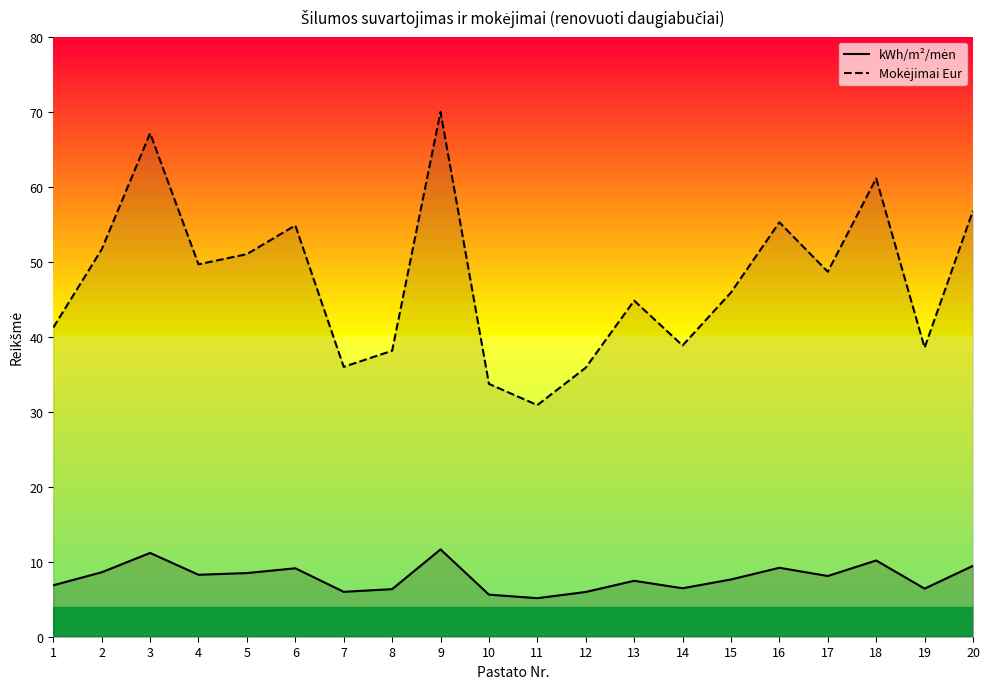

What is the sum of all Mokėjimai Eur values?

949.9